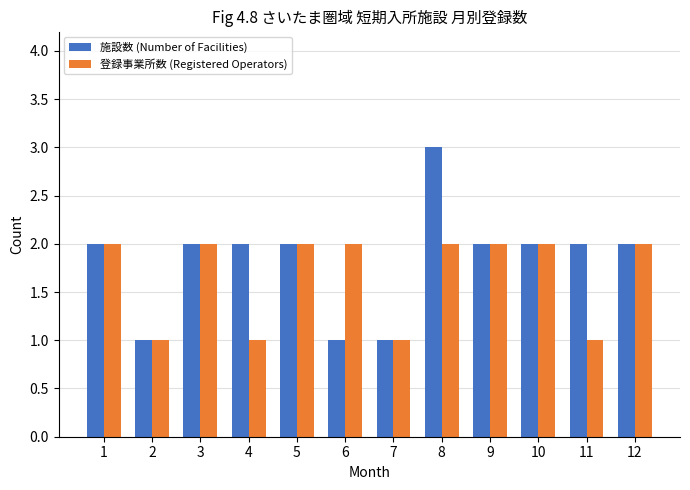

Reading left to right, what are all the values shown in this chart?

施設数 (Number of Facilities): 1=2	2=1	3=2	4=2	5=2	6=1	7=1	8=3	9=2	10=2	11=2	12=2
登録事業所数 (Registered Operators): 1=2	2=1	3=2	4=1	5=2	6=2	7=1	8=2	9=2	10=2	11=1	12=2